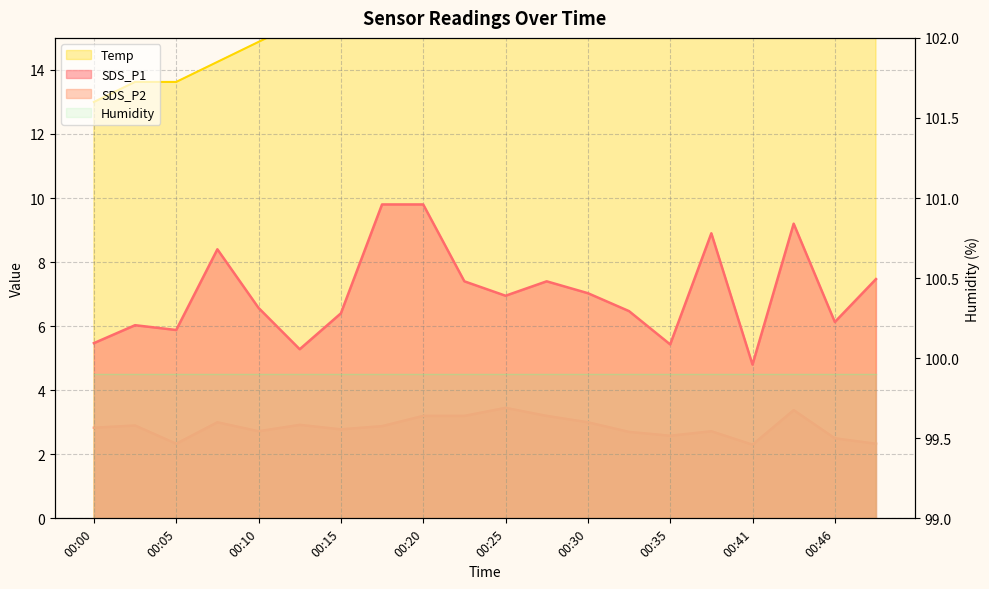

What is the difference between the highest and lowest values at 00:08?

11.3